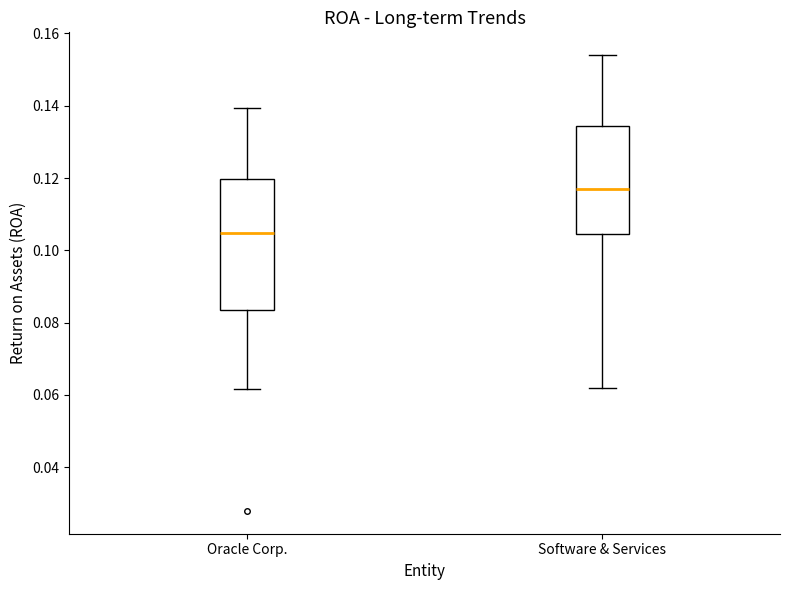

Reading left to right, transcribe this box plot: for each box, give where its median line is, the range the box spans, and where its two whiskers end, as read against the y-axis. The values are not printed on the chart, so give them approximately, as read against the axis.

Oracle Corp.: median 0.104, box 0.084 to 0.120, whiskers 0.062 to 0.140
Software & Services: median 0.116, box 0.104 to 0.134, whiskers 0.062 to 0.154